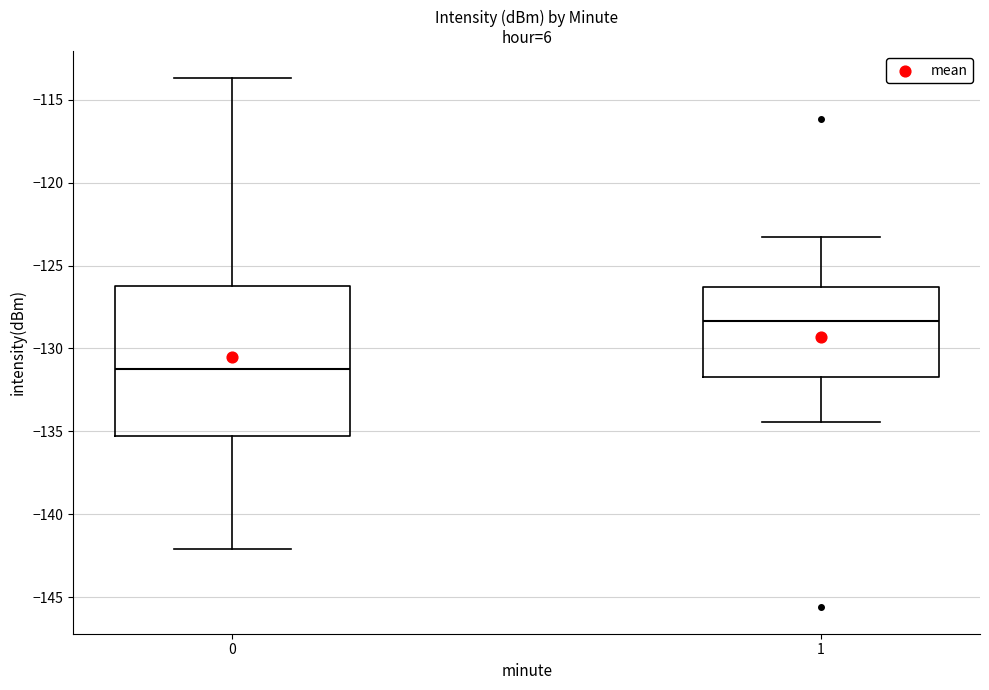

Comparing the boxes themselves (not the whiskers), which one is the tallest?

0